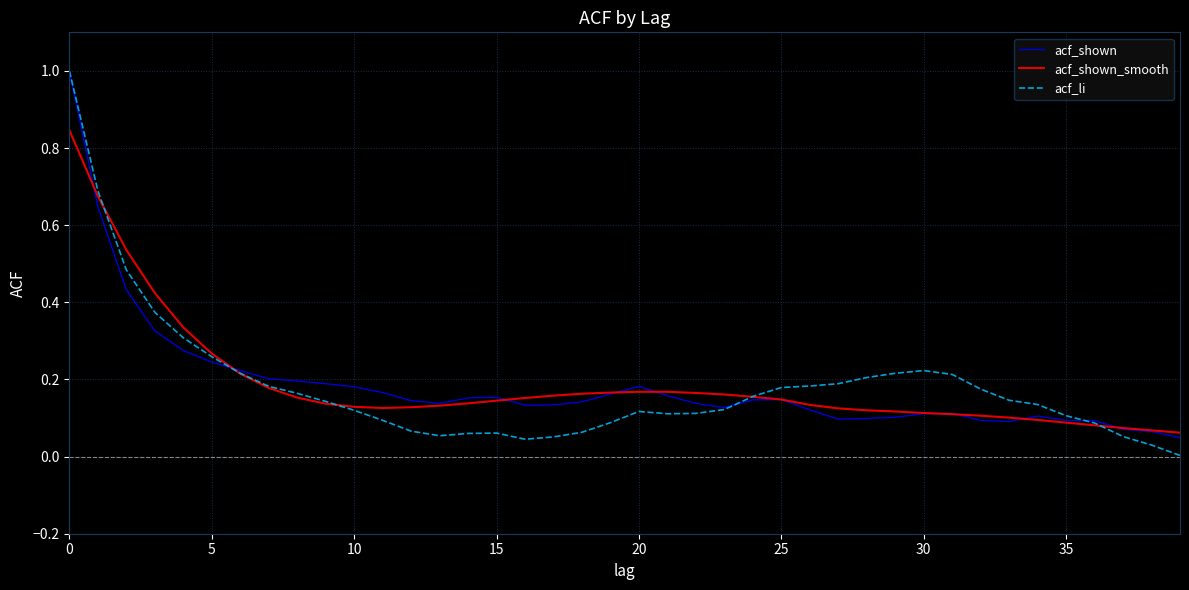

What is the maximum value for acf_shown?

1.0